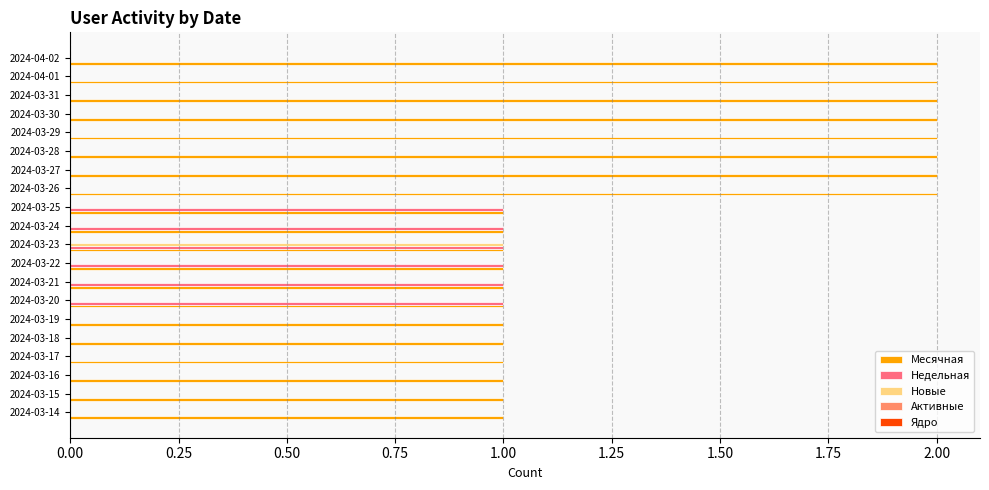

Is the value of Месячная at 2024-03-26 greater than the value of Недельная at 2024-04-01?

Yes